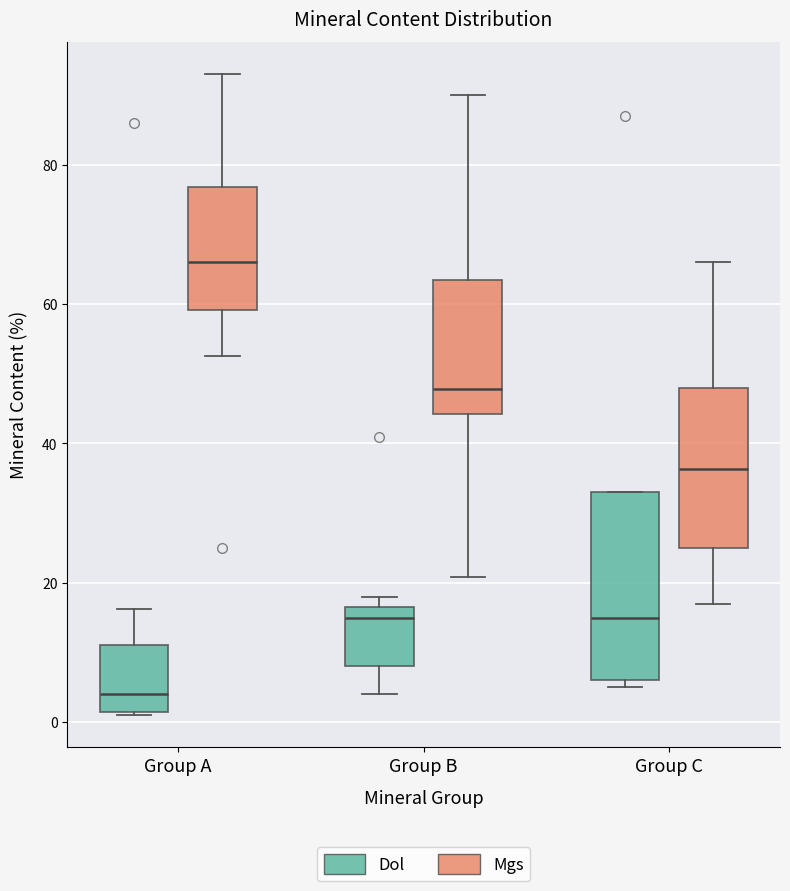

Where does the lower whisker of the box for Group C (Mgs) end on the y-axis? The values are not printed on the chart, so give them approximately, as read against the axis.

18